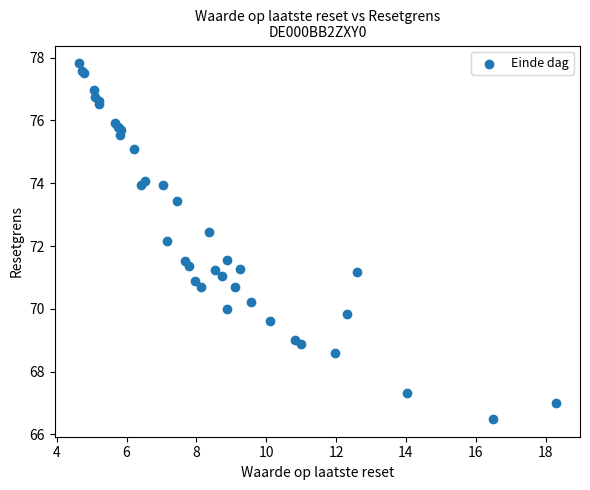

What Y value in the scatter plot is closest to 72?

72.2